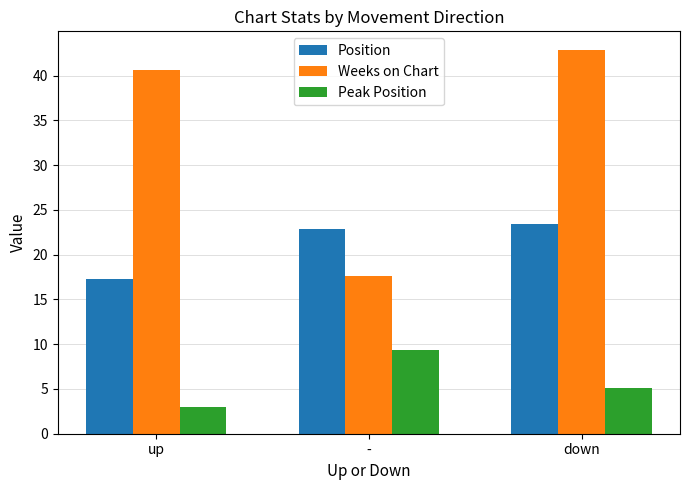

How many groups of bars are there?

3